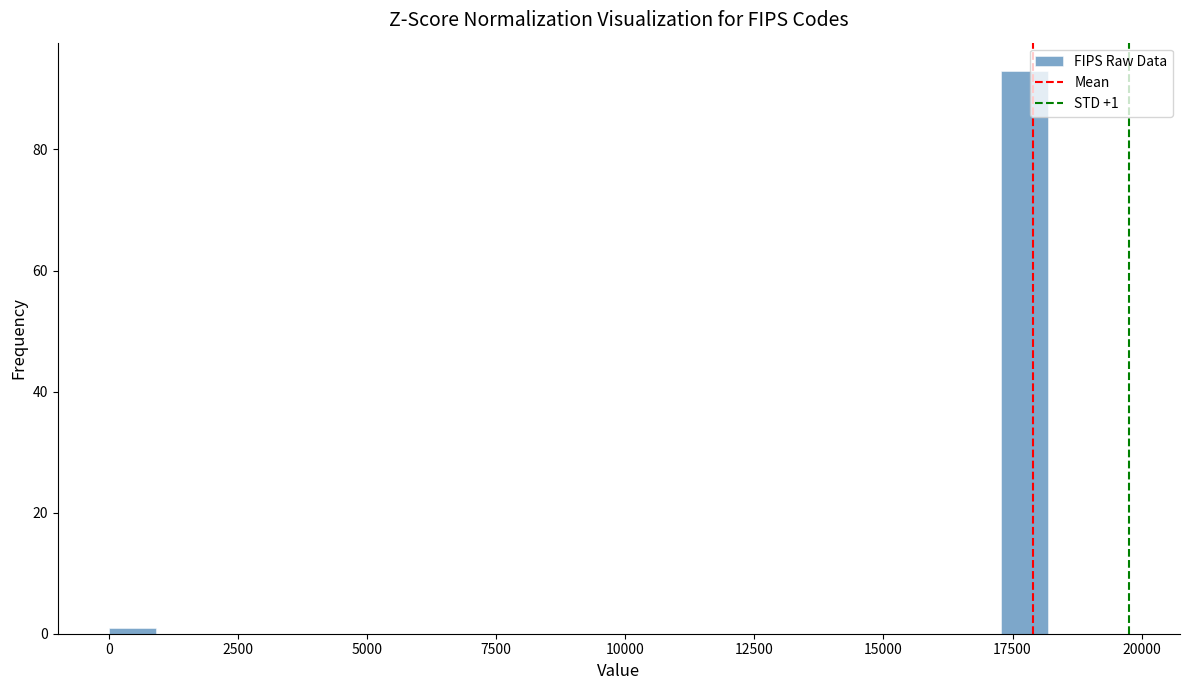

Read against the x-axis, roughly where is the centre of the tallest bar?

17500